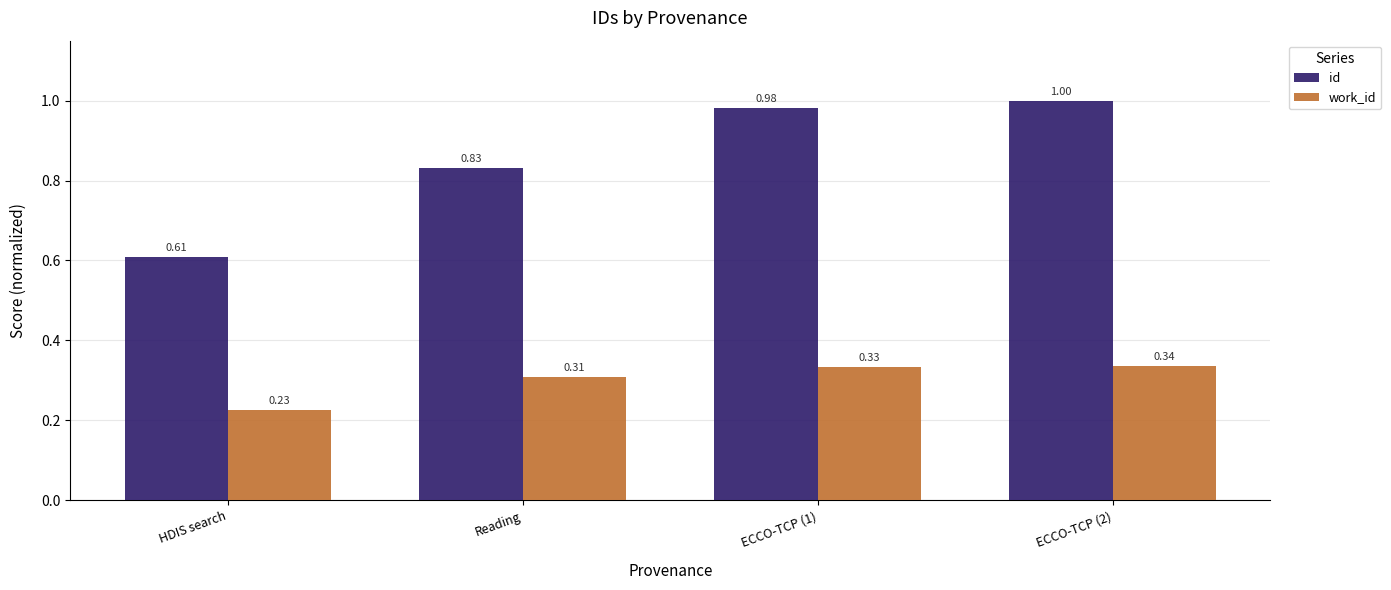

Which category has the lowest value in the id series?

HDIS search